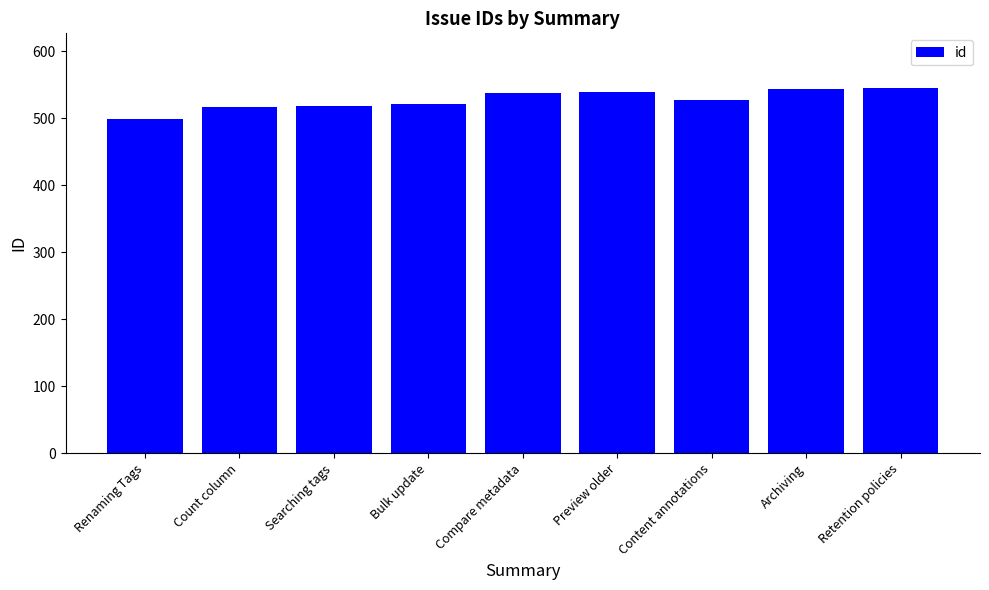

Which category has the lowest value across all series?

Renaming Tags